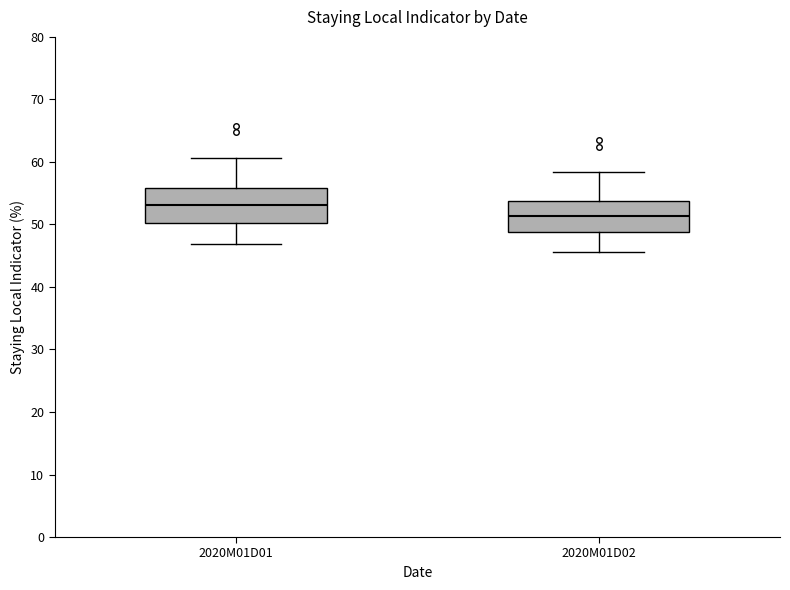

Which box has the lowest median line?

2020M01D02